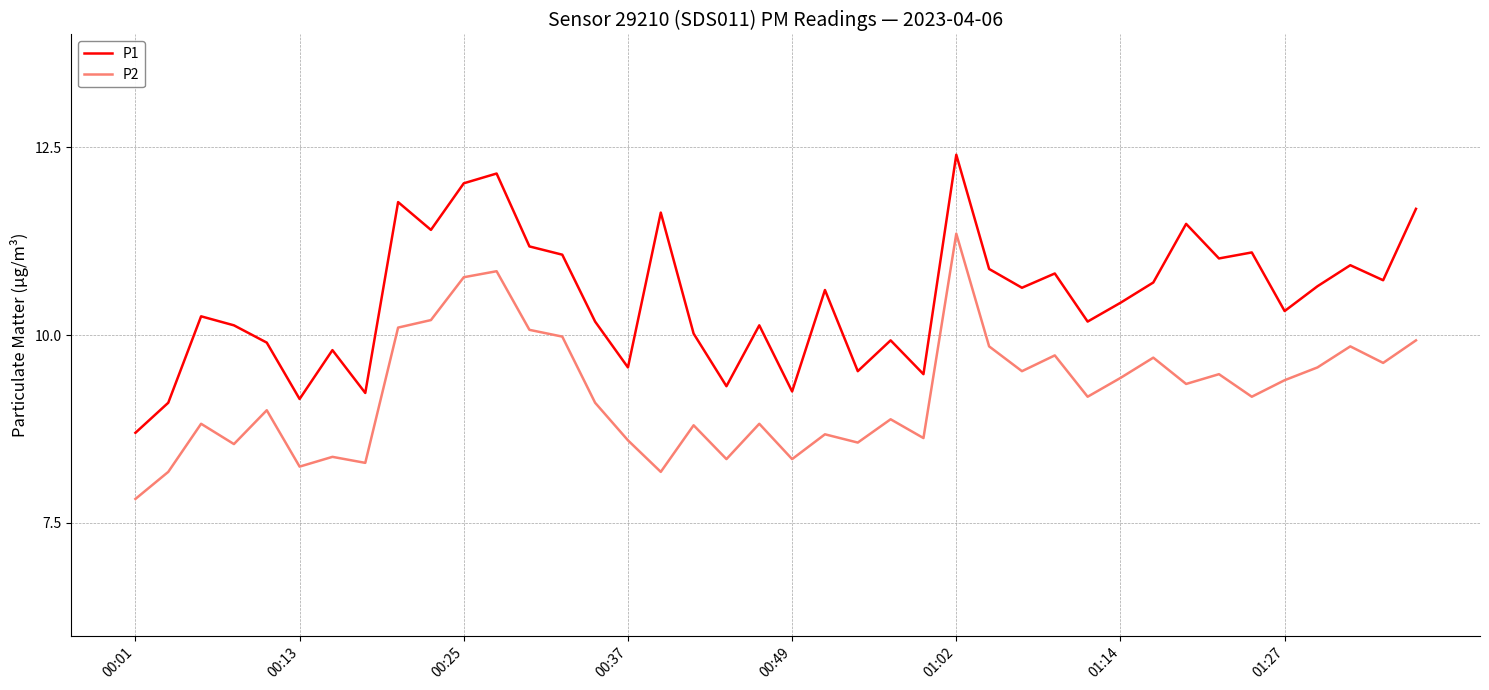

What is the difference between the maximum and minimum values in the P2 series?

3.5